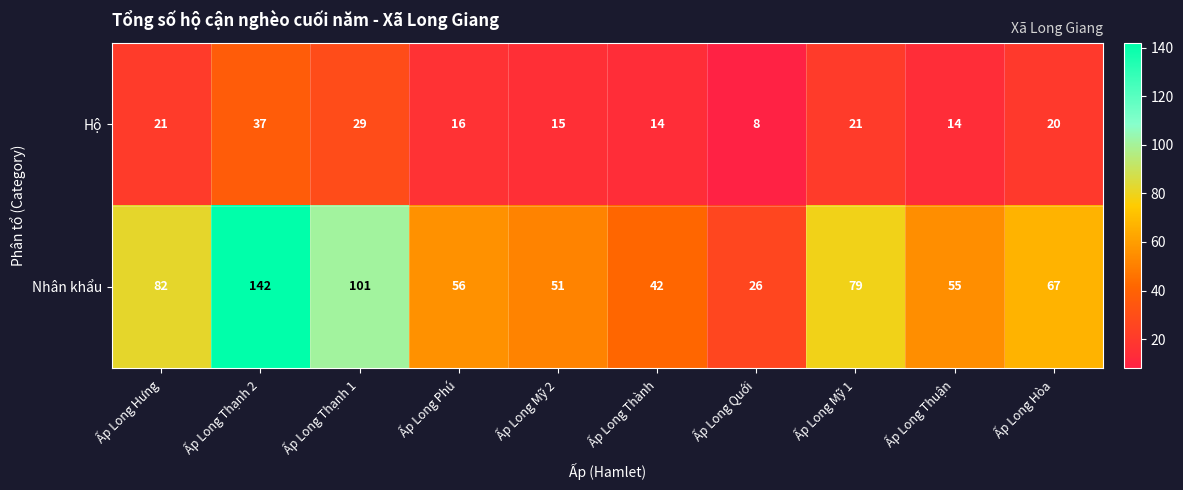

Which label corresponds to the largest value in the chart?

Ấp Long Thạnh 2